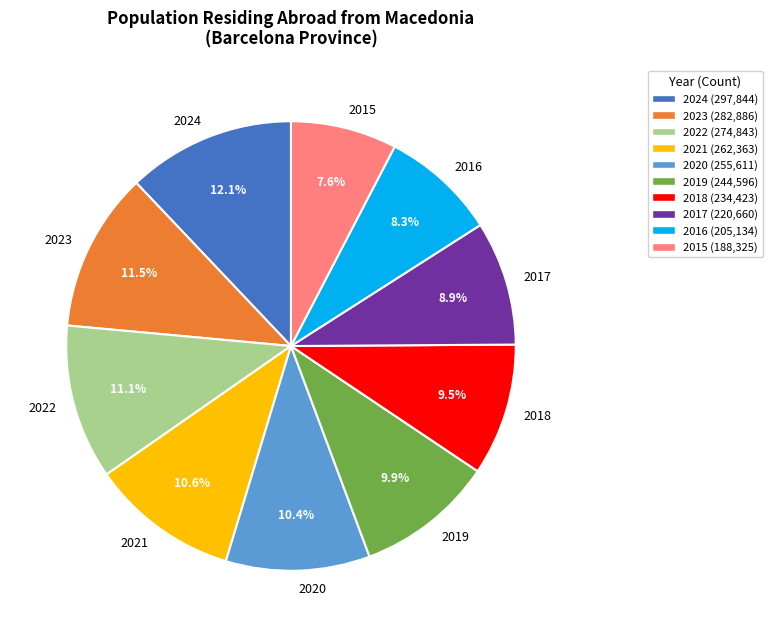

What is the largest slice in the pie chart?

2024